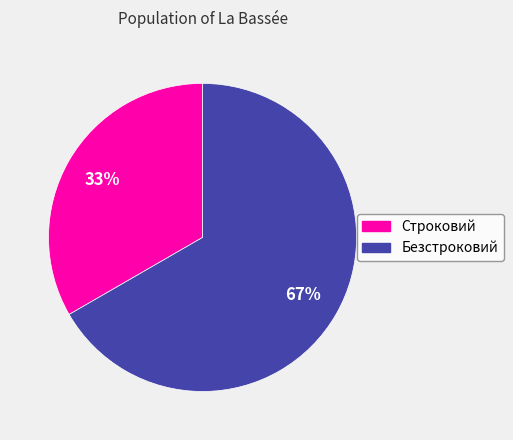

To the nearest percent, what is the average slice percentage?

50%